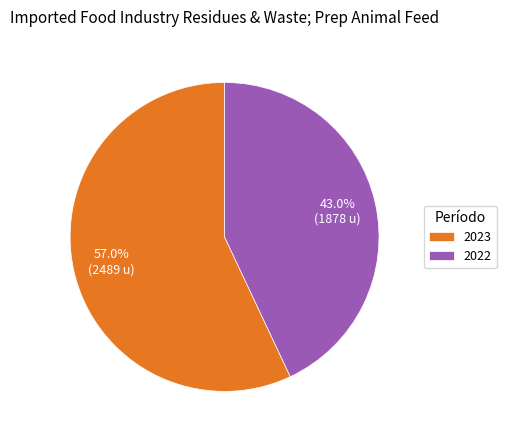

Between 2023 and 2022, which is larger?

2023